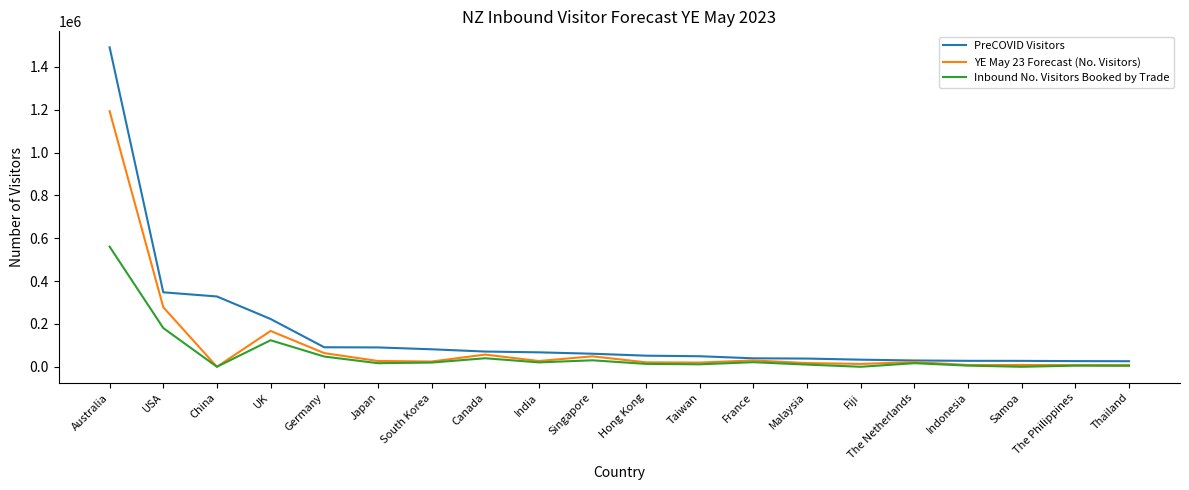

The value of YE May 23 Forecast (No. Visitors) at USA is 468365.5. True or false?

False